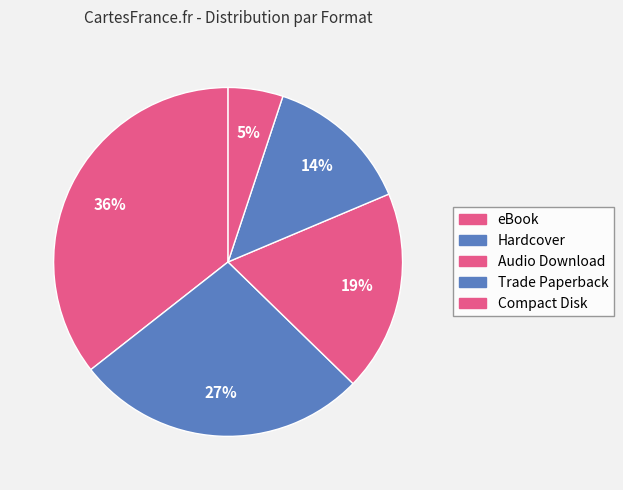

The Hardcover slice represents 17% of the pie. True or false?

False